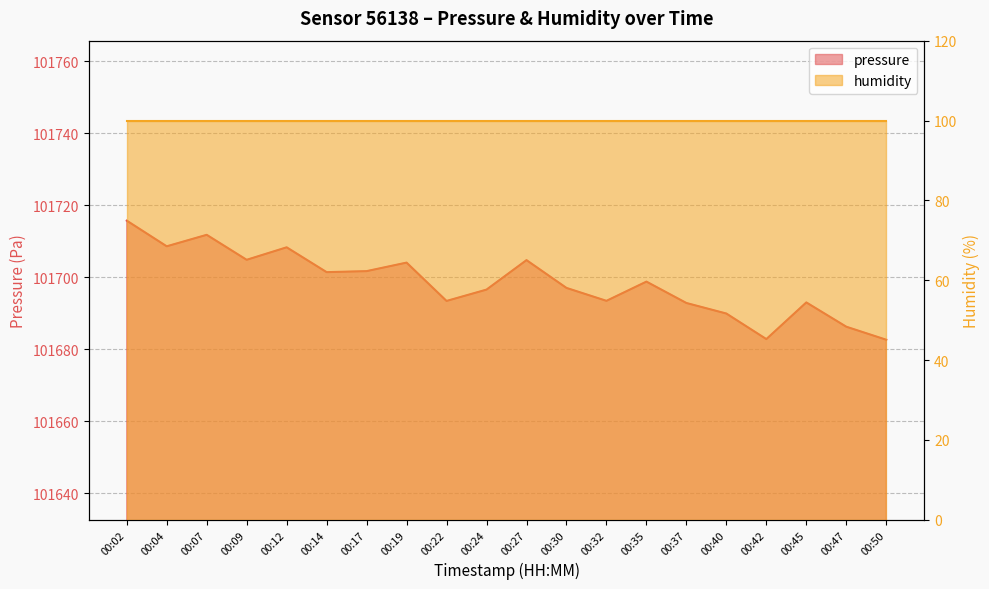

At which category does the data reach its first local valley?

00:04